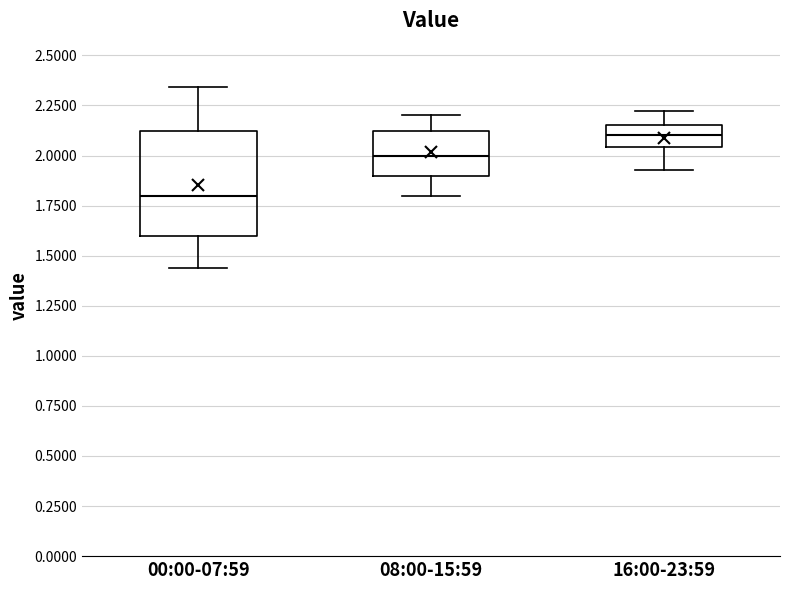

Reading left to right, transcribe this box plot: for each box, give where its median line is, the range the box spans, and where its two whiskers end, as read against the y-axis. The values are not printed on the chart, so give them approximately, as read against the axis.

00:00-07:59: median 1.80, box 1.60 to 2.10, whiskers 1.45 to 2.35
08:00-15:59: median 2.00, box 1.90 to 2.10, whiskers 1.80 to 2.20
16:00-23:59: median 2.10, box 2.05 to 2.15, whiskers 1.95 to 2.20